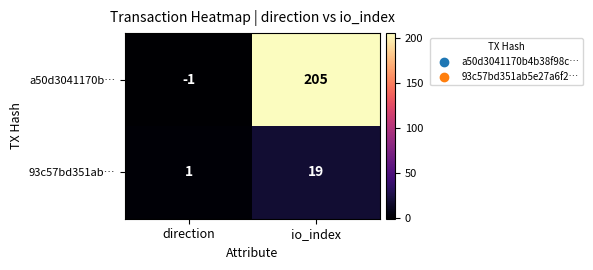

What is the maximum value shown in the chart?

205